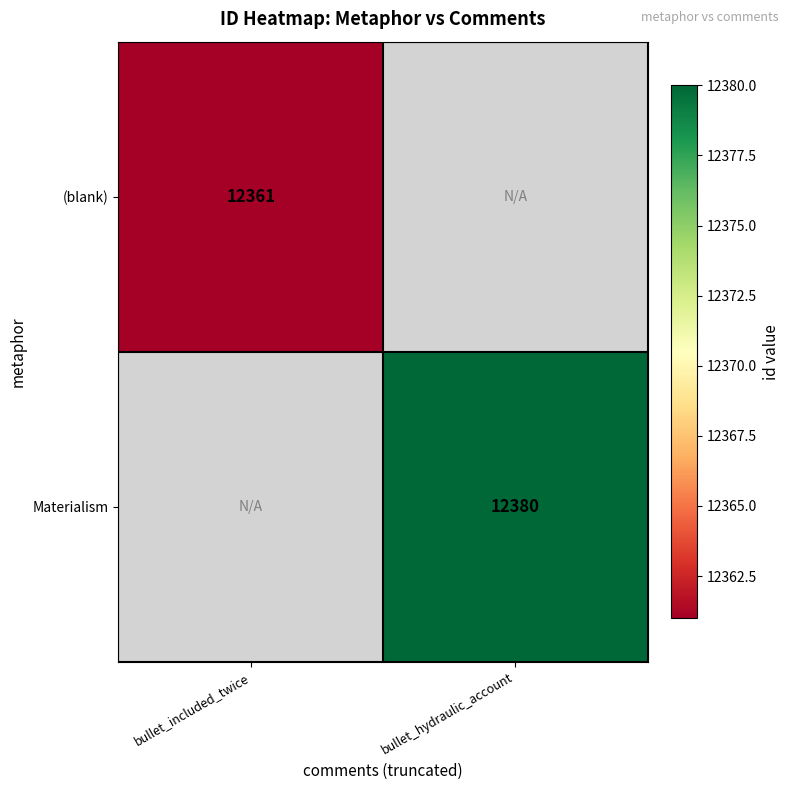

The value of Materialism at bullet_hydraulic_account is 12380. True or false?

True